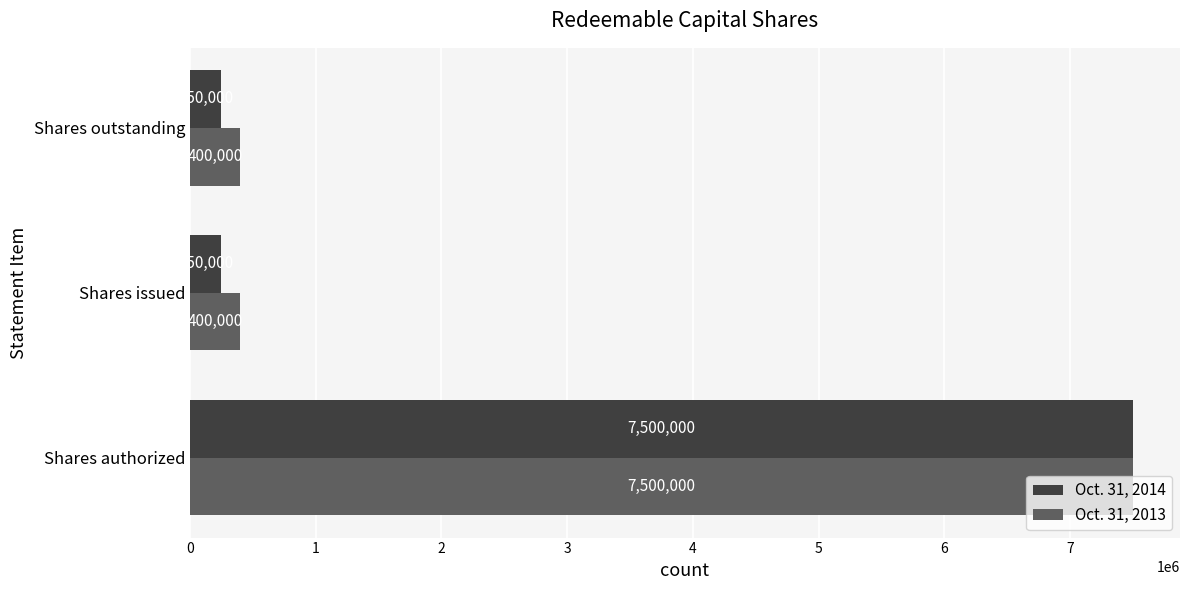

Rank the series by their average value, from lowest to highest.

Oct. 31, 2014, Oct. 31, 2013